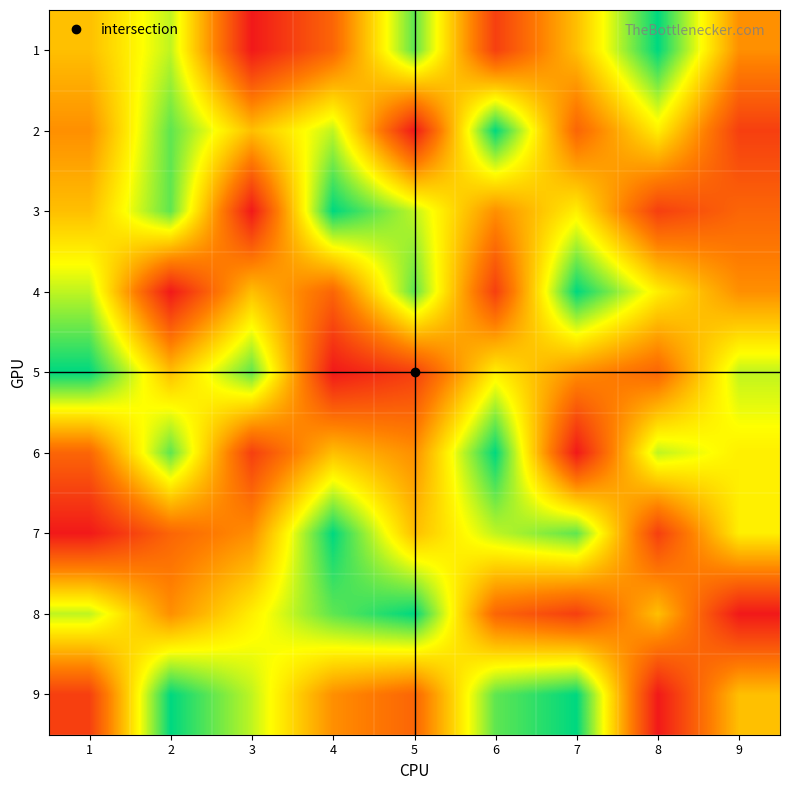

What is the greatest value displayed?

9